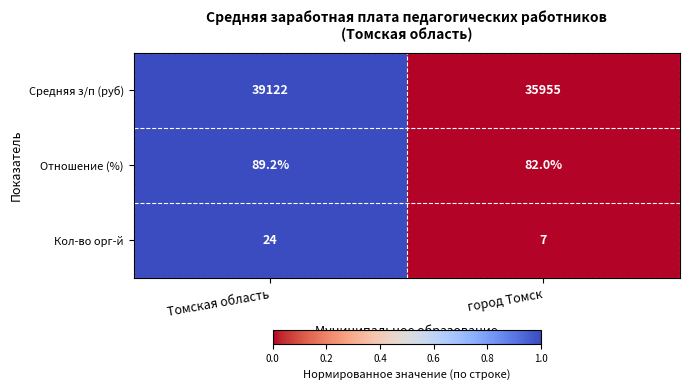

Is the value of Отношение (%) at Томская область greater than the value of Средняя з/п (руб) at Томская область?

No